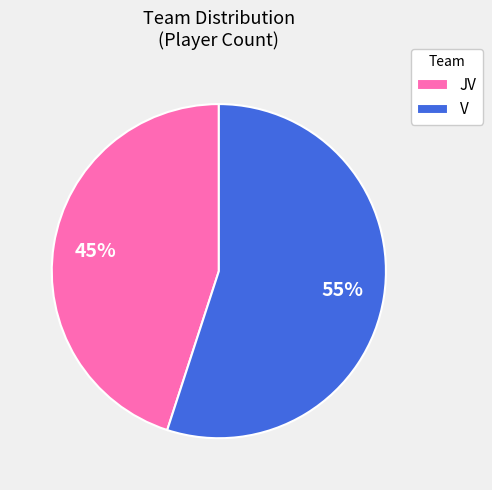

Which slice is the largest?

V